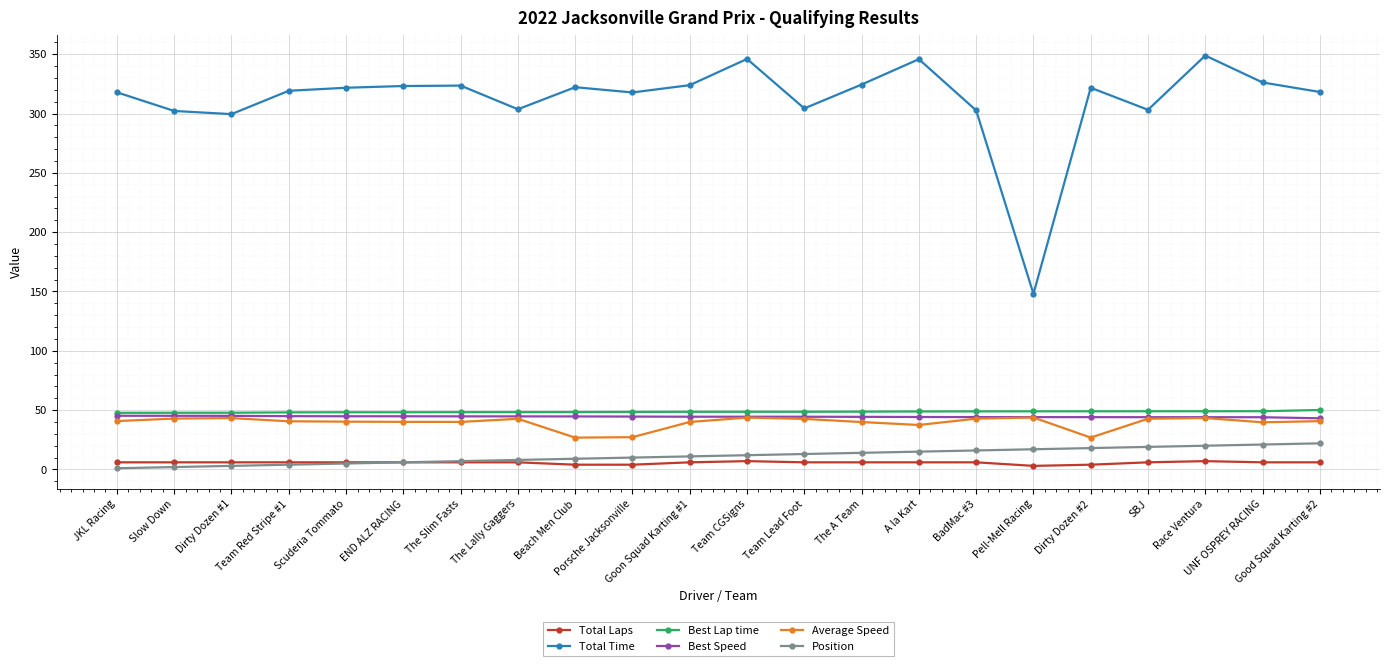

True or false: Total Laps and Average Speed cross at least once.

False